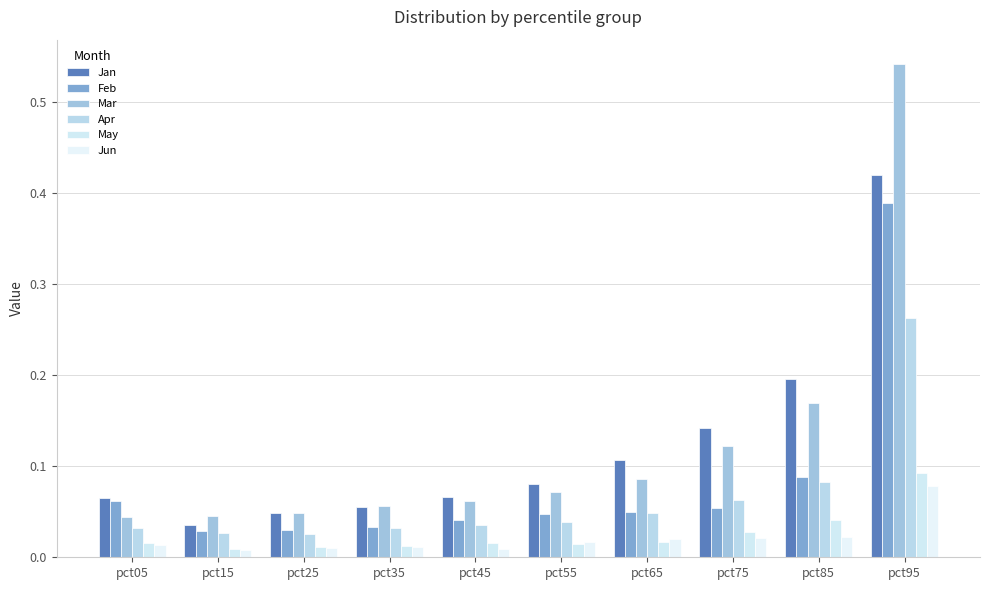

At which category is the sum across all series the highest?

pct95